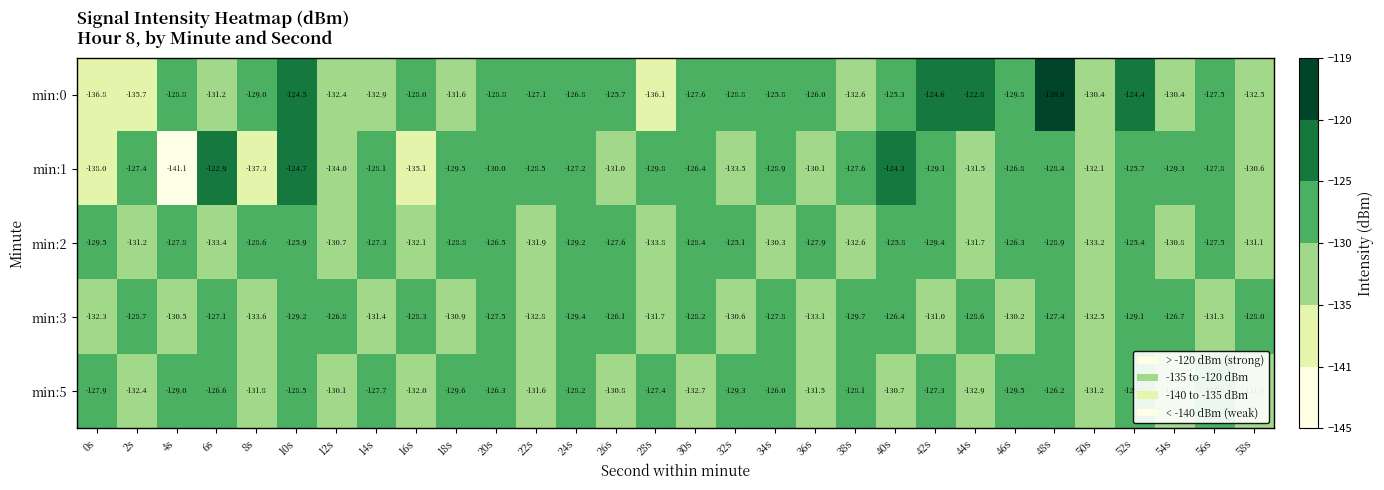

What is the maximum value shown in the chart?

-120.0